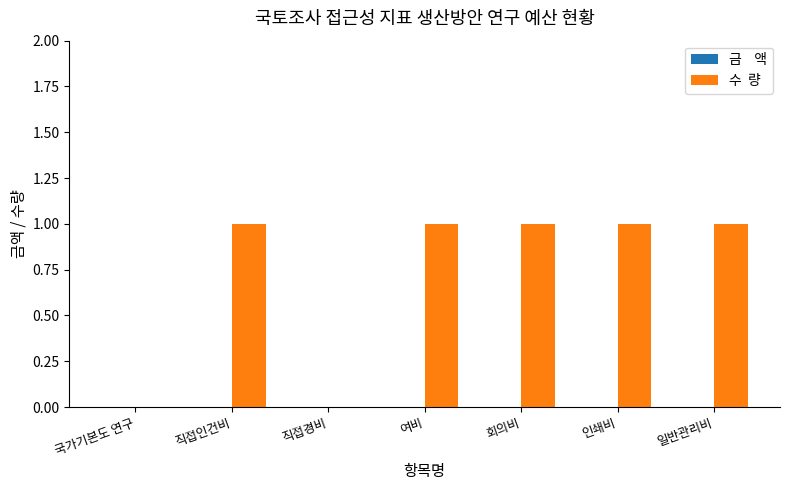

Reading left to right, list all the values displayed in this chart.

국가기본도 연구=0	직접인건비=1	직접경비=0	여비=1	회의비=1	인쇄비=1	일반관리비=1